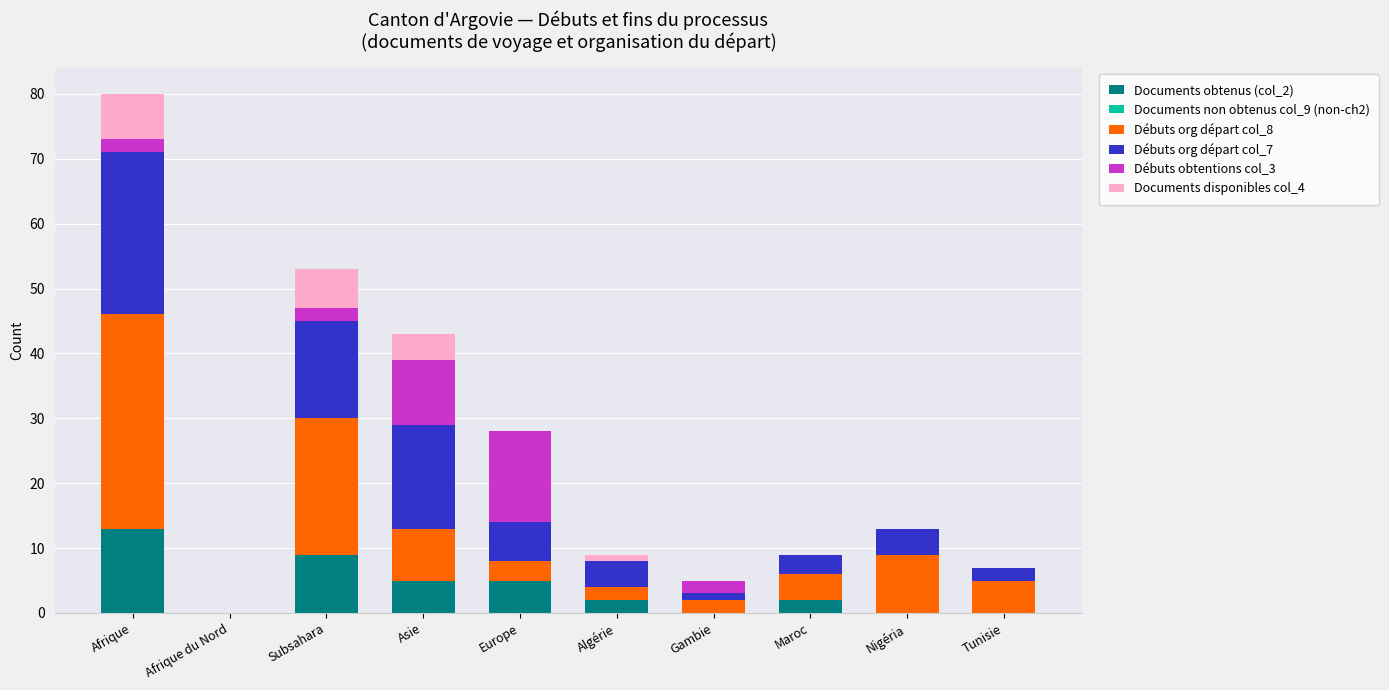

Are the bars horizontal?

No